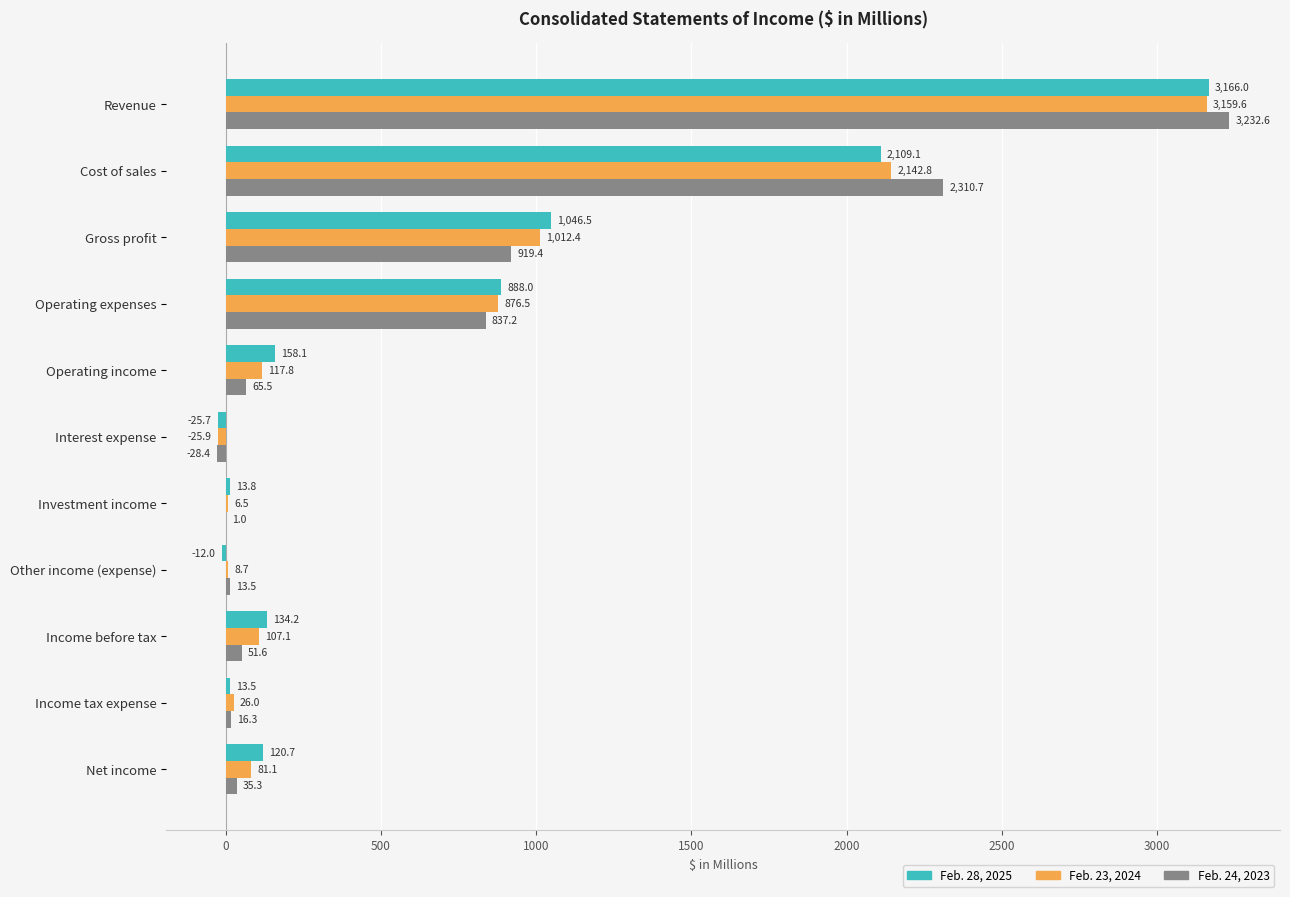

True or false: Feb. 23, 2024 has a value of 1741.3 at Gross profit.

False